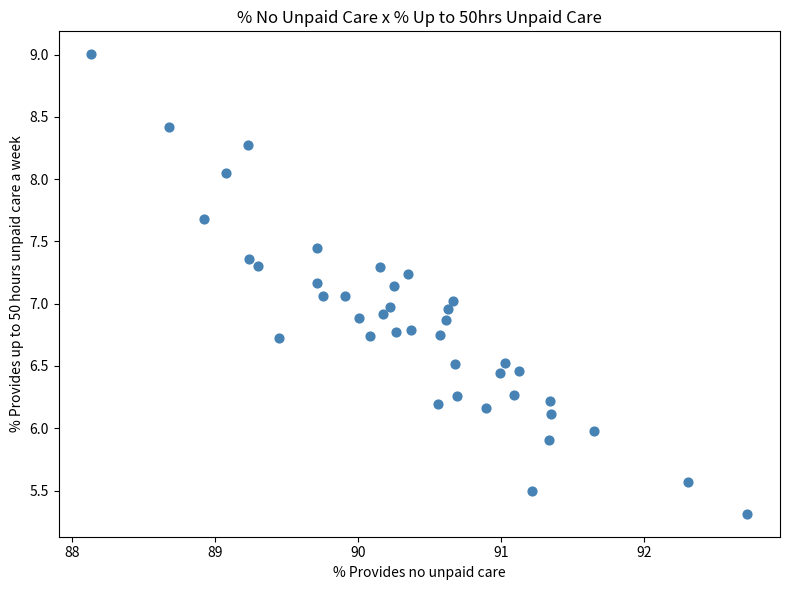

What is the range of X values (max minus min)?

4.6